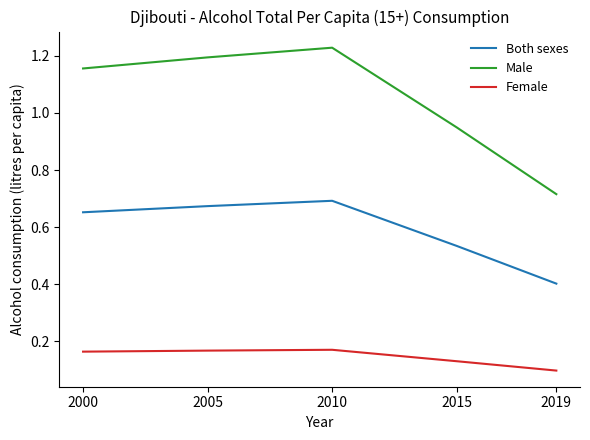

At which label is Female closest to 0?

2019